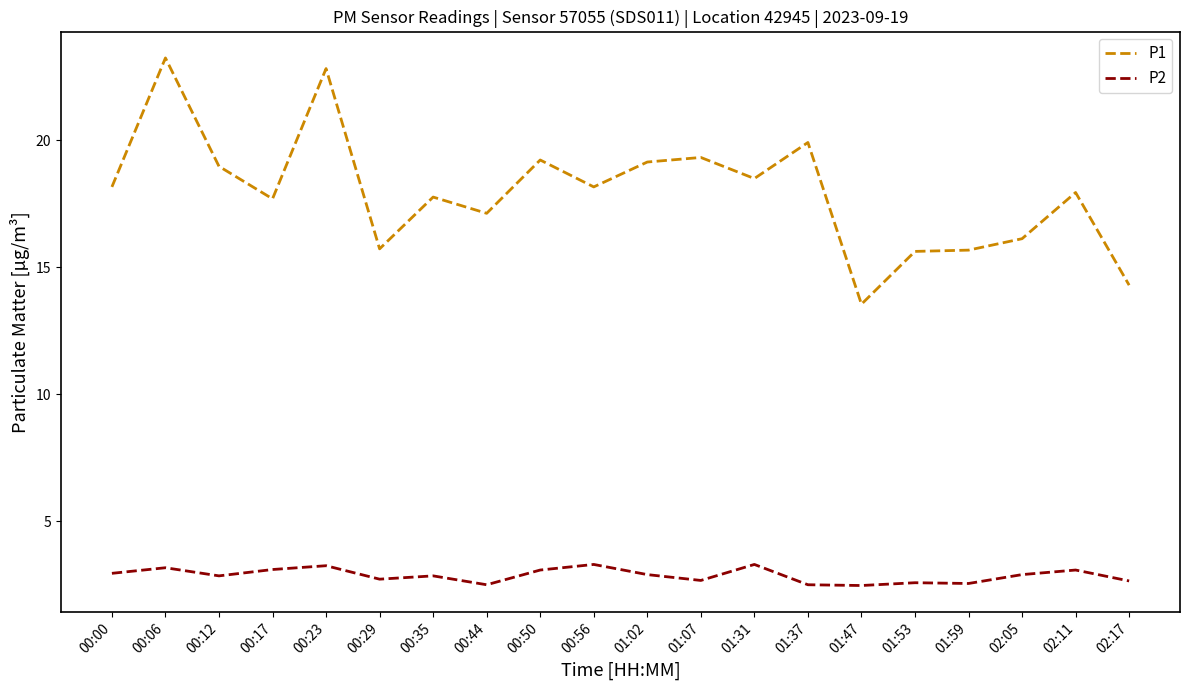

Is the value of P2 at 00:29 greater than the value of P1 at 00:06?

No